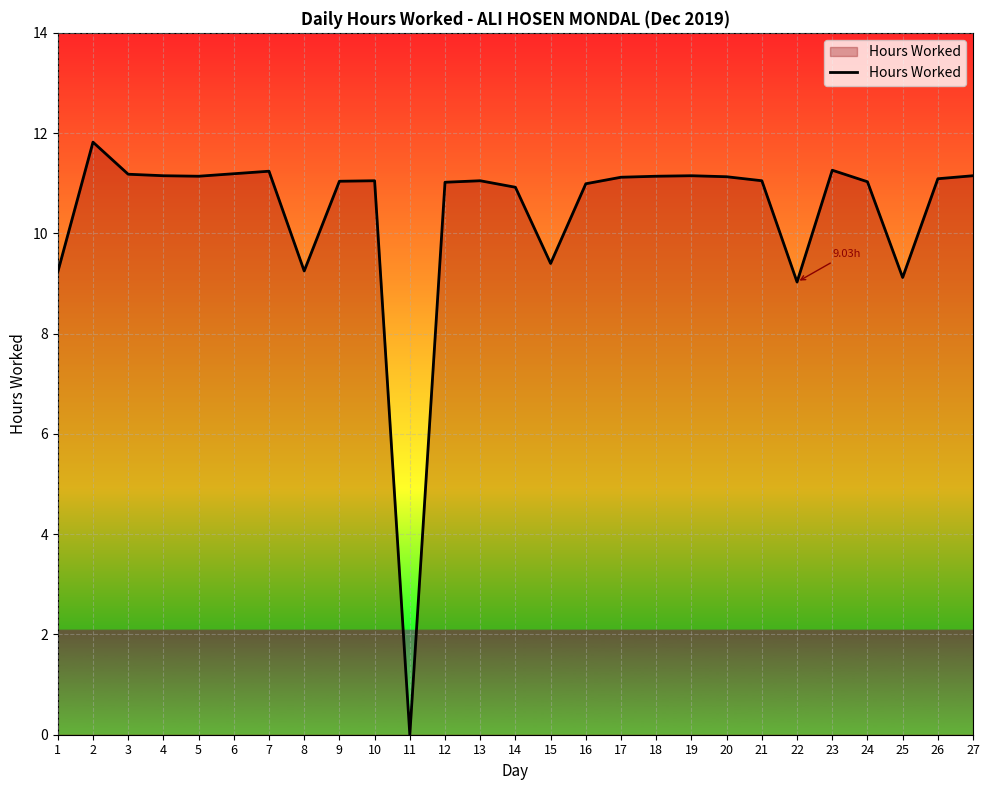

What is the ratio of the value at 4 to the value at 19?

1.0